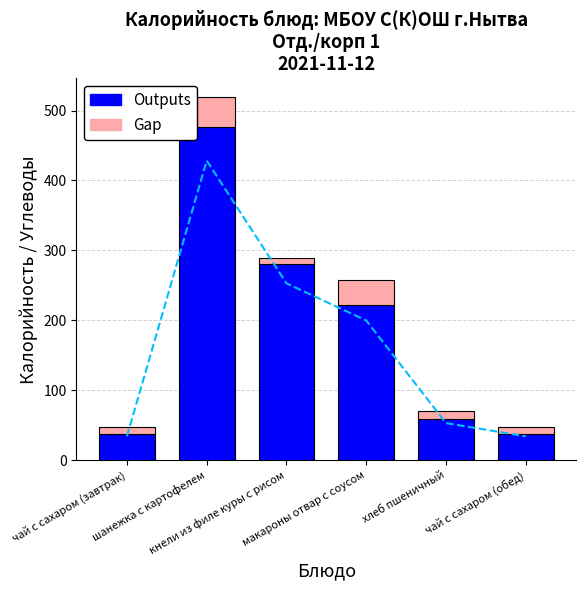

Rank the categories by Gap value from lowest to highest.

кнели из филе куры с рисом, чай с сахаром (обед), чай с сахаром (завтрак), хлеб пшеничный, макароны отвар с соусом, шанежка с картофелем